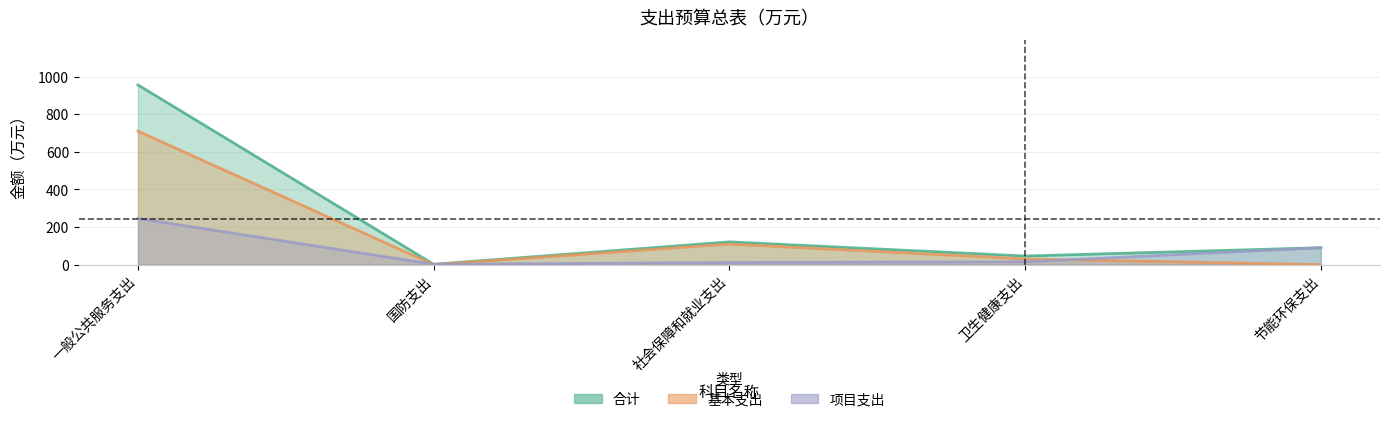

What is the label of the 4th point from the left?

卫生健康支出